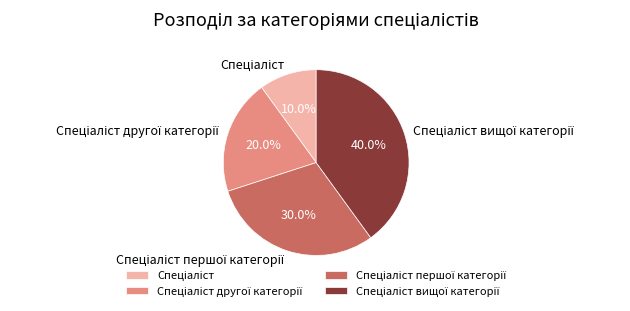

Is there any slice that represents more than half of the pie?

No